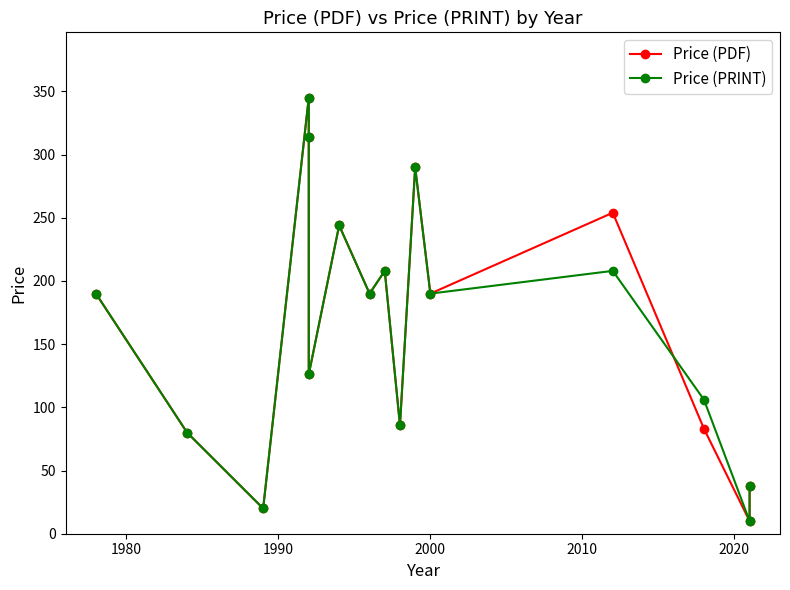

What is the value of the Price (PDF) point at the 4th from the left?

345.0